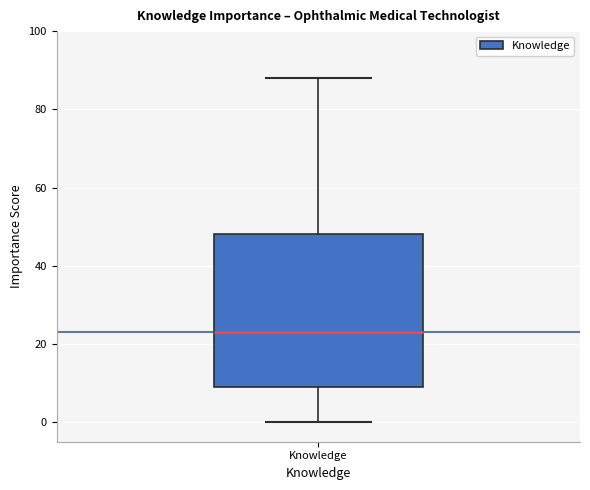

Transcribe this box plot: give where the median line is, the range the box spans, and where the two whiskers end, as read against the y-axis. The values are not printed on the chart, so give them approximately, as read against the axis.

median 24, box 10 to 48, whiskers 0 to 88